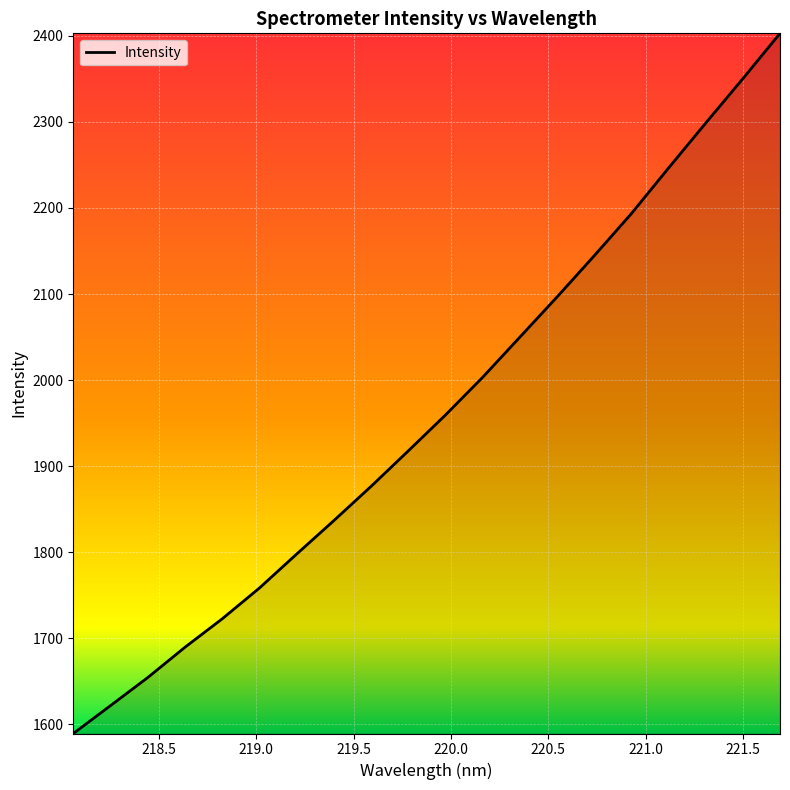

What is the minimum value shown in the chart?

1589.4